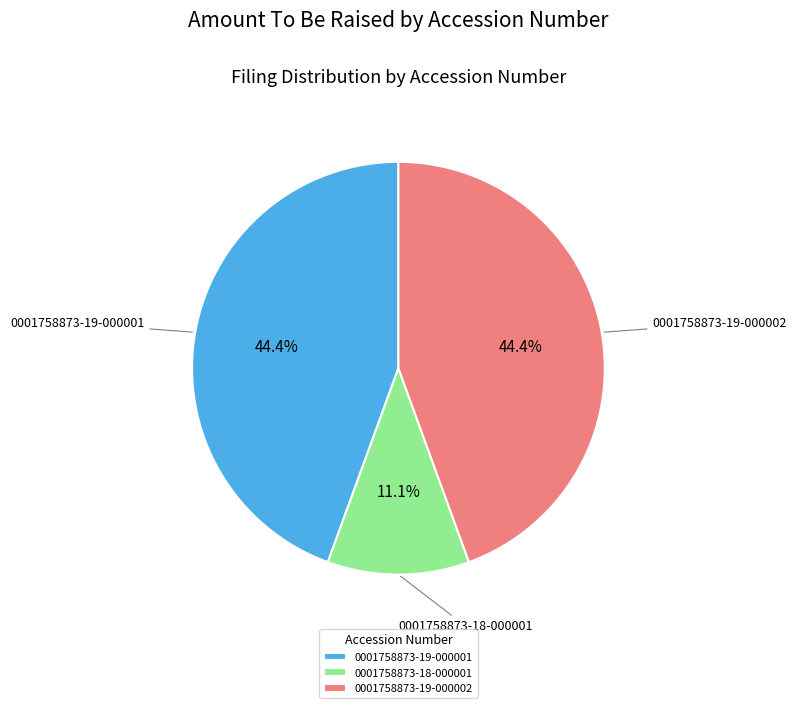

To the nearest percent, what is the combined percentage of 0001758873-19-000002 and 0001758873-18-000001?

56%